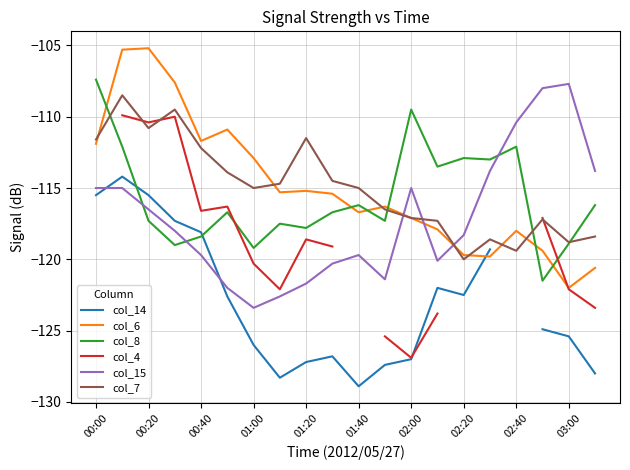

After their last crossing, which series has the higher values: col_7 or col_6?

col_7